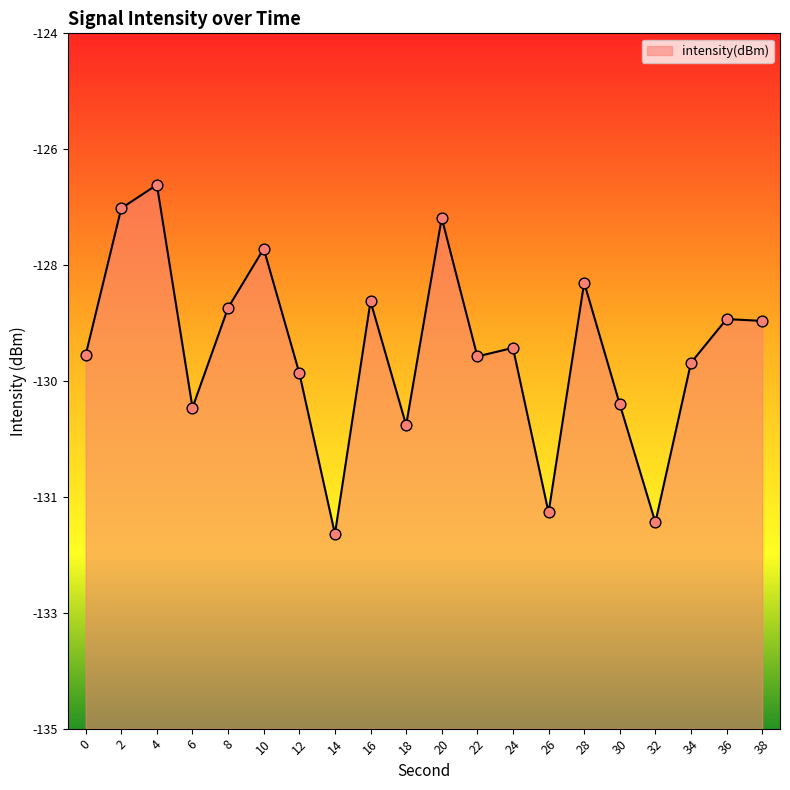

Which has a higher value, 38 or 10?

10